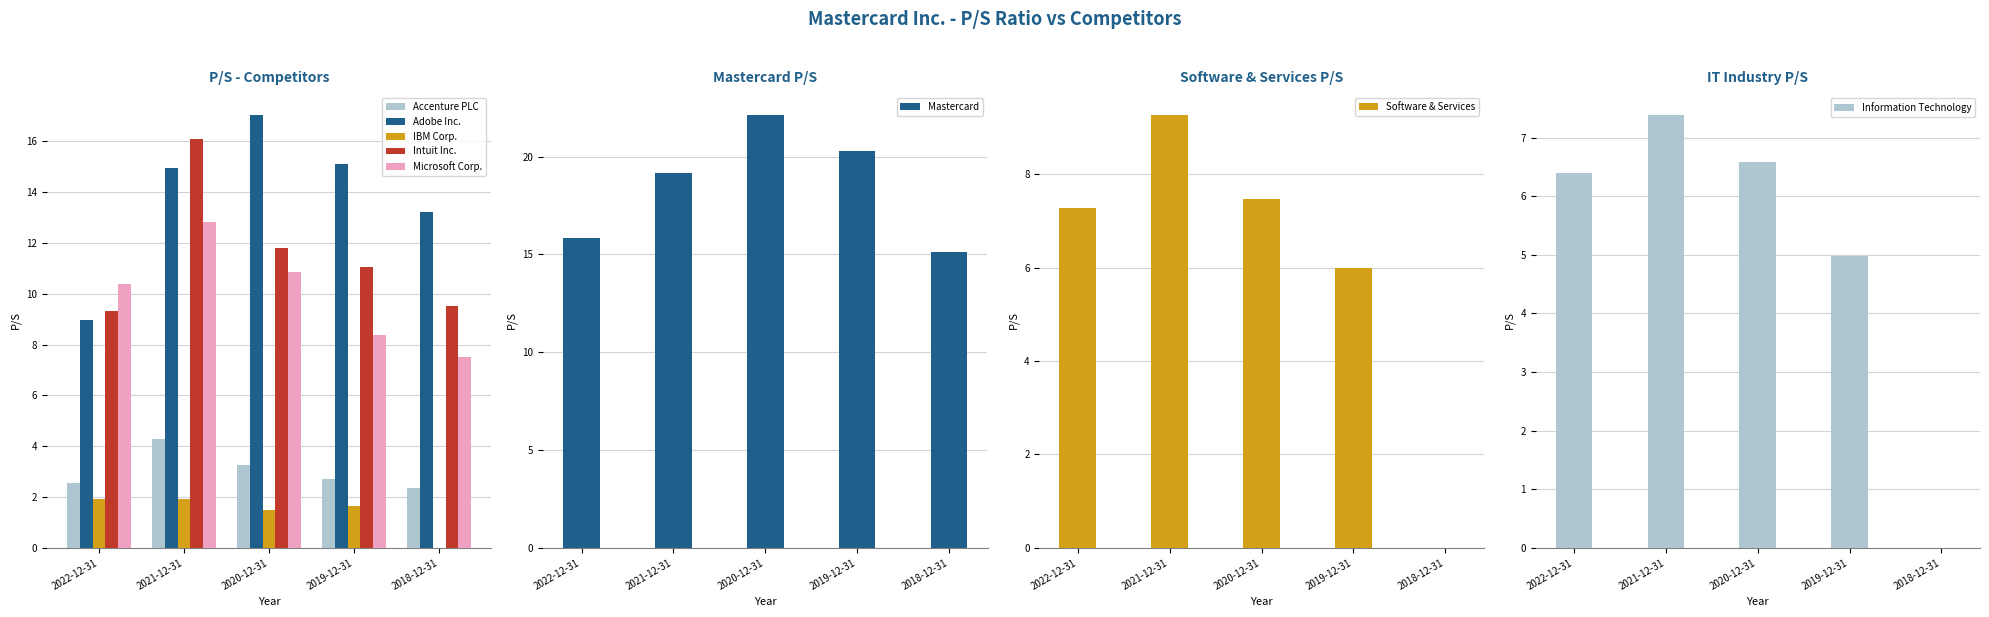

What are all the series names shown in the legend?

Accenture PLC, Adobe Inc., IBM Corp., Intuit Inc., Microsoft Corp.